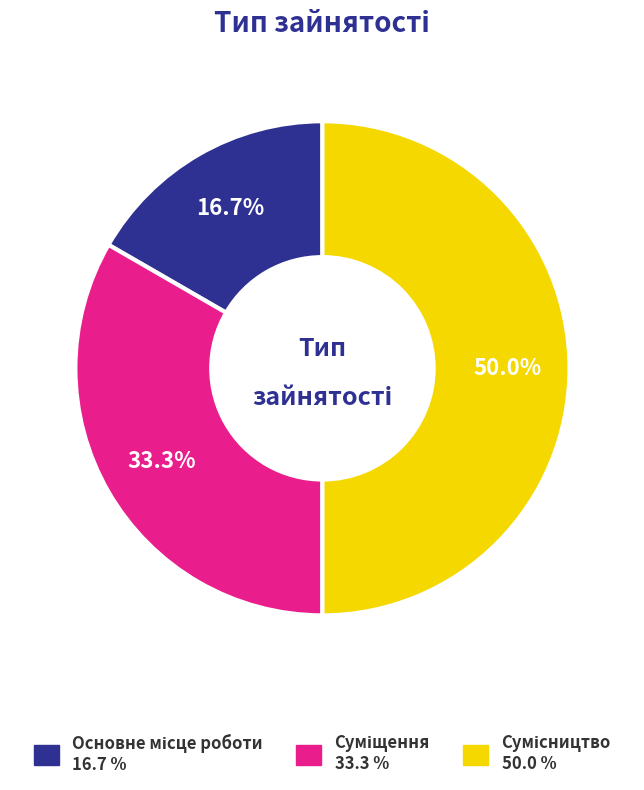

Rank the categories by value from highest to lowest.

Сумісництво, Суміщення, Основне місце роботи